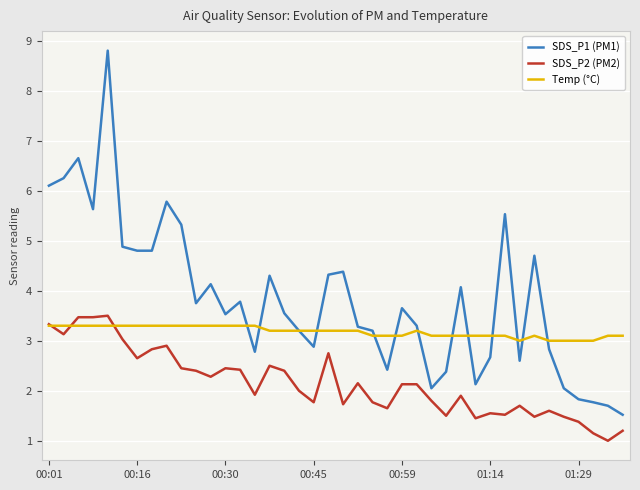

What is the difference between the second highest and minimum values in the SDS_P1 (PM1) series?

5.1